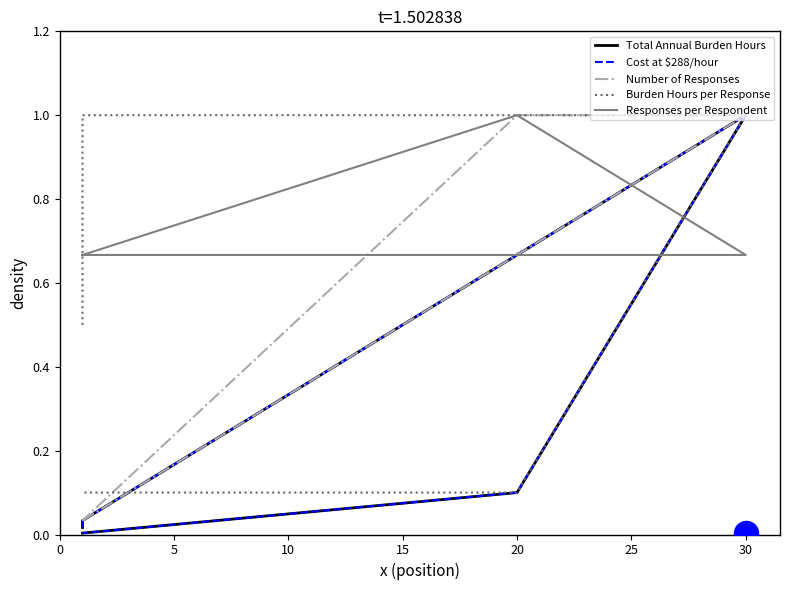

Which series has the largest total across all categories?

Responses per Respondent